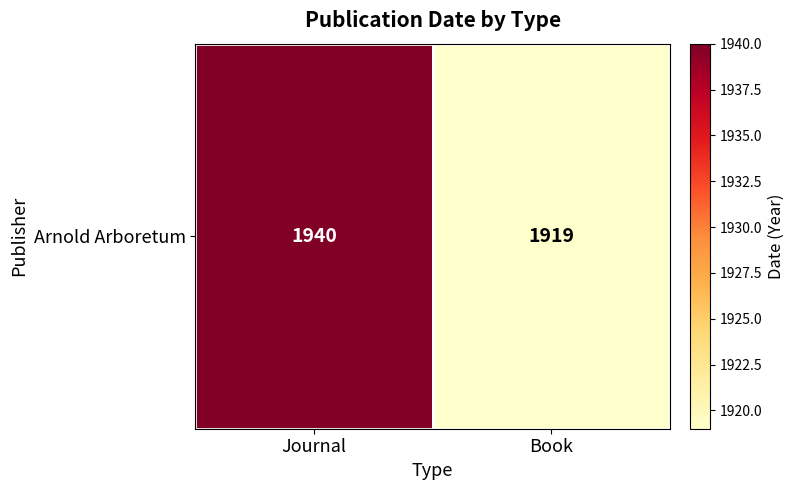

What is the average value?

1930